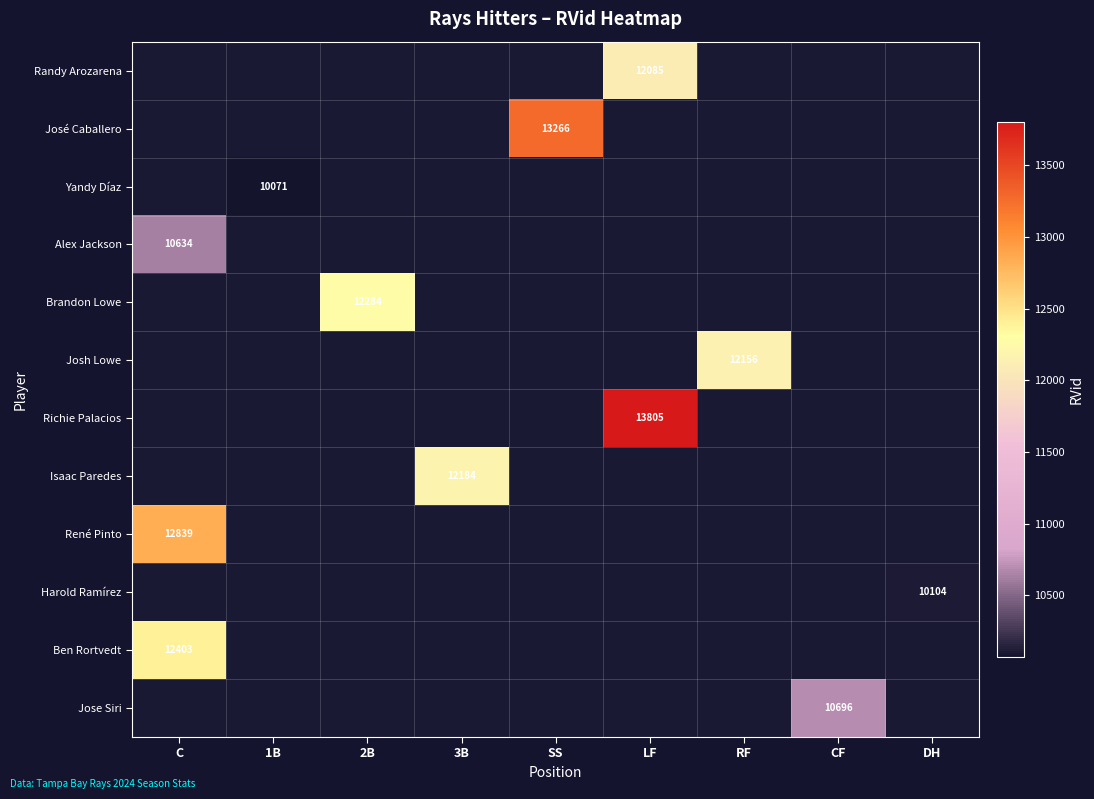

Is it true that Isaac Paredes equals 16562 at 3B?

False